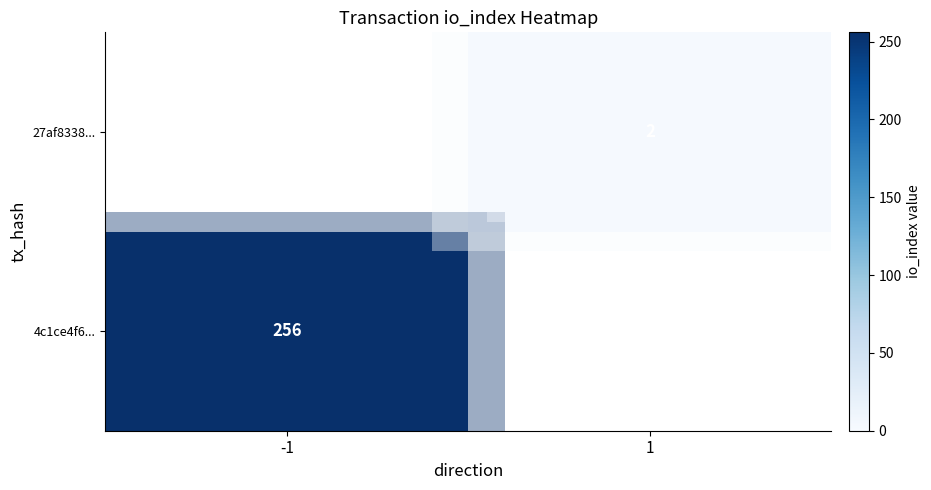

The 4c1ce4f6... series shows 256 at -1. True or false?

True